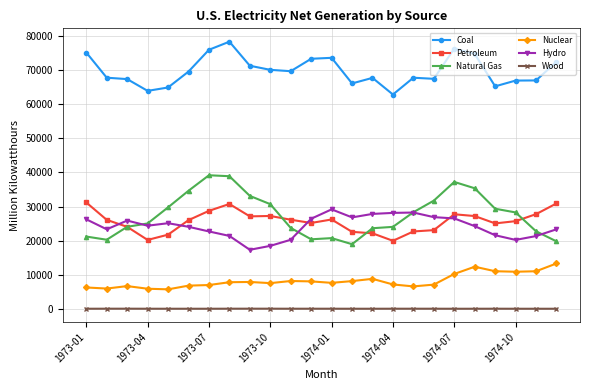

What is the minimum value for Natural Gas?

18941.9